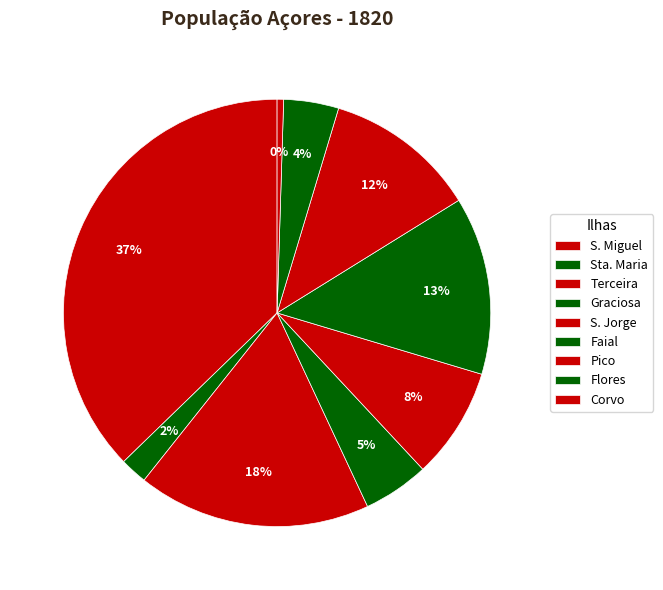

Is there a majority slice in this chart?

No